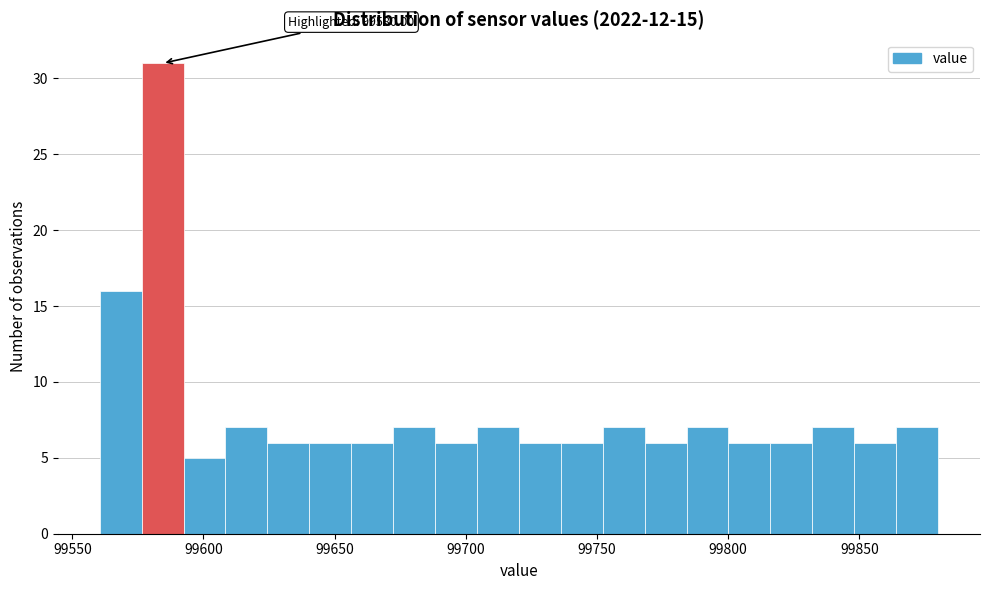

Read against the x-axis, roughly where is the centre of the tallest bar?

99585